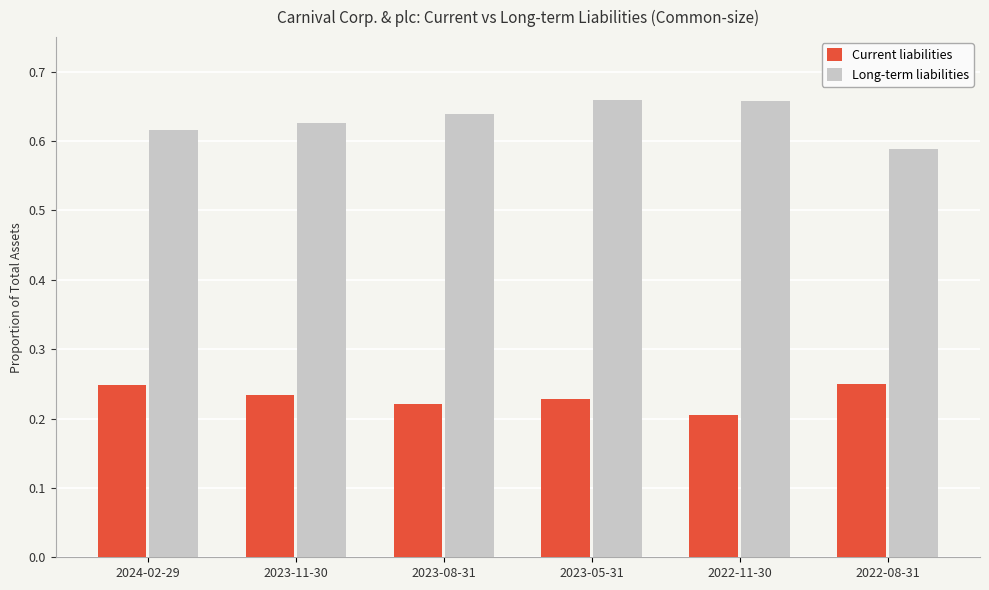

Which series changed the most between 2024-02-29 and 2022-08-31?

Long-term liabilities